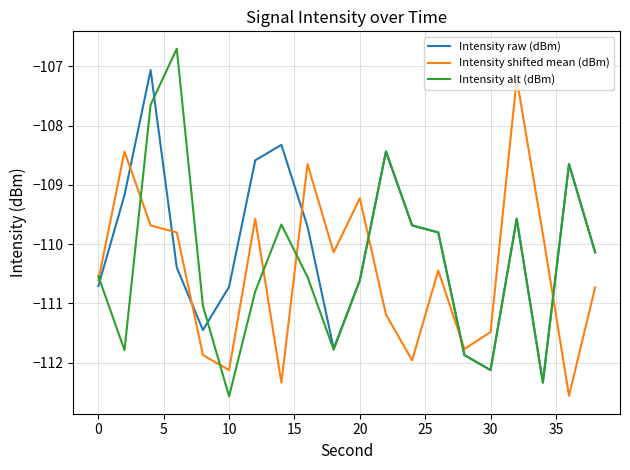

Which series has the largest total across all categories?

Intensity raw (dBm)